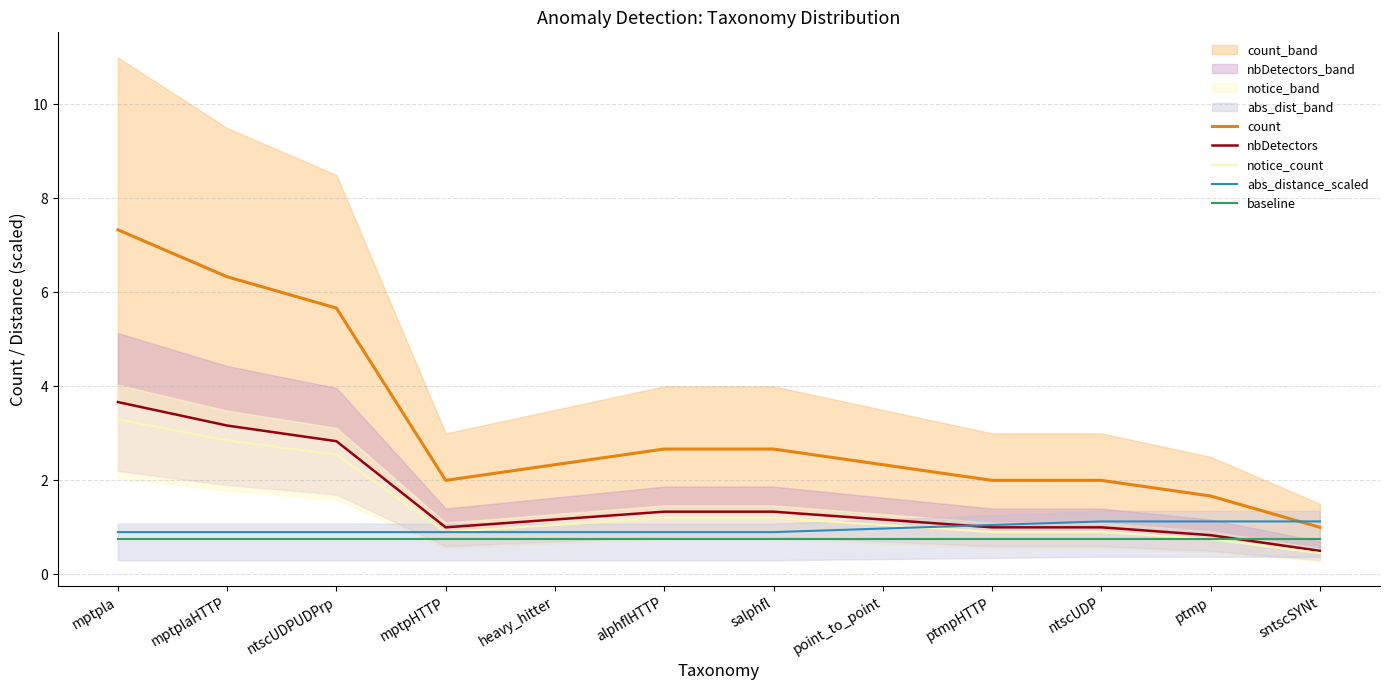

Which series has the widest spread of values?

count